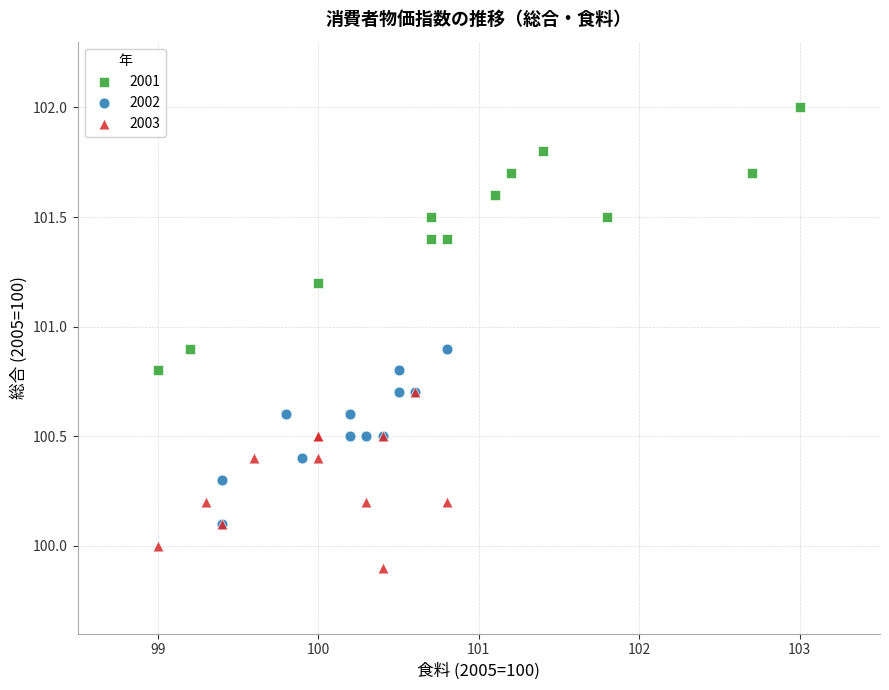

Which series contains the lowest Y value?

2003